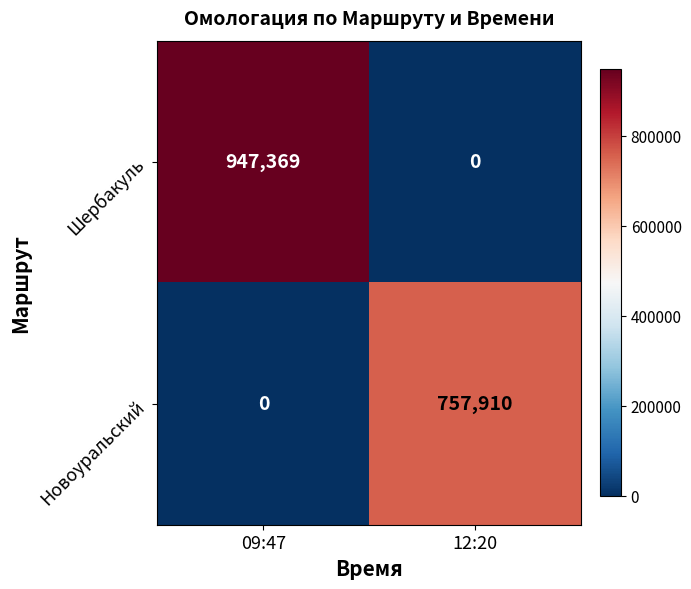

What is the total value across all series at 12:20?

757910